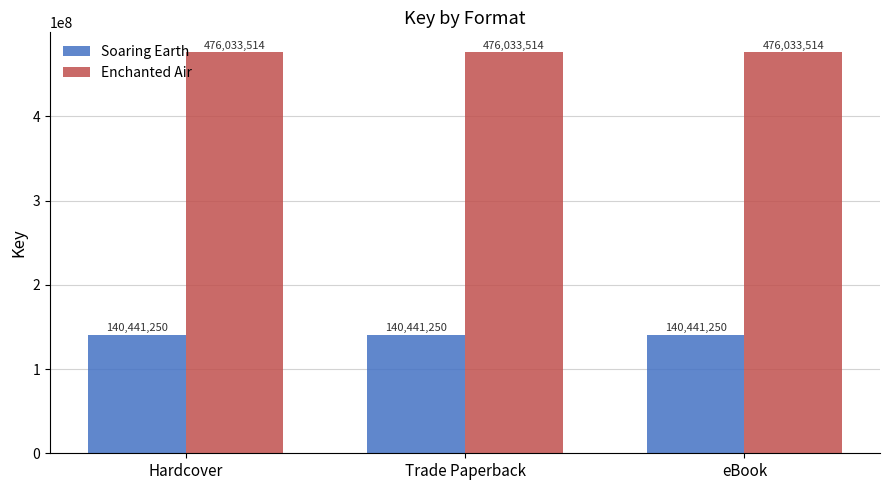

At eBook, list the series in order from largest to smallest.

Enchanted Air, Soaring Earth